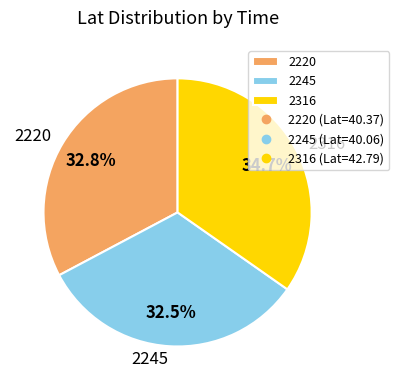

Do 2220 and 2245 together represent more than half of the pie?

Yes